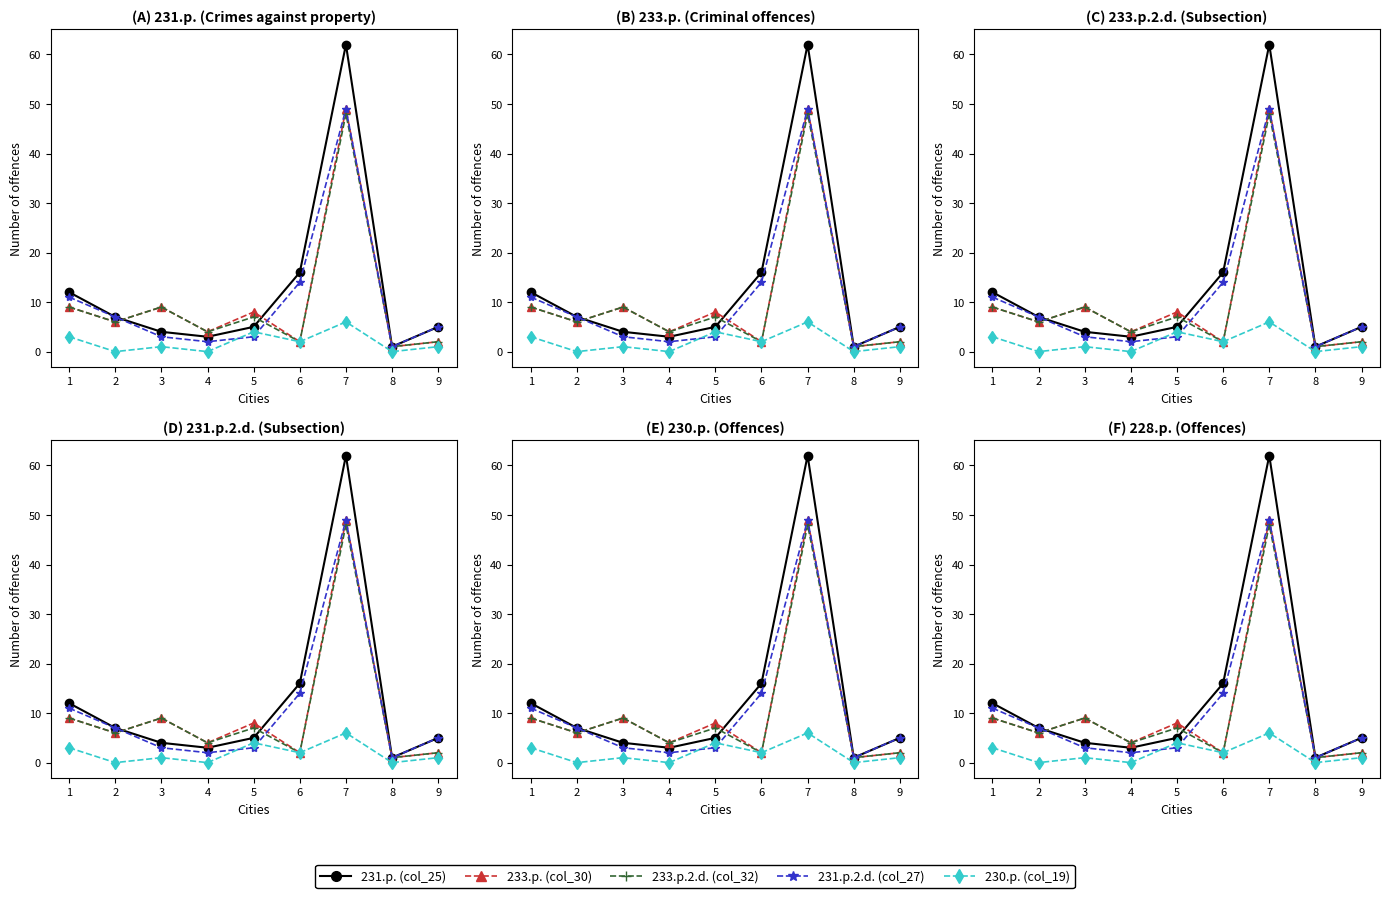

Reading right to left, extract all data points from this chart.

fCFO: 9=5	8=1	7=62	6=16	5=5	4=3	3=4	2=7	1=12
f-aCFO: 9=2	8=1	7=49	6=2	5=8	4=4	3=9	2=6	1=9
TITE-CFO: 9=2	8=1	7=48	6=2	5=7	4=4	3=9	2=6	1=9
TITE-aCFO: 9=5	8=1	7=49	6=14	5=3	4=2	3=3	2=7	1=11
Benchmark: 9=1	8=0	7=6	6=2	5=4	4=0	3=1	2=0	1=3